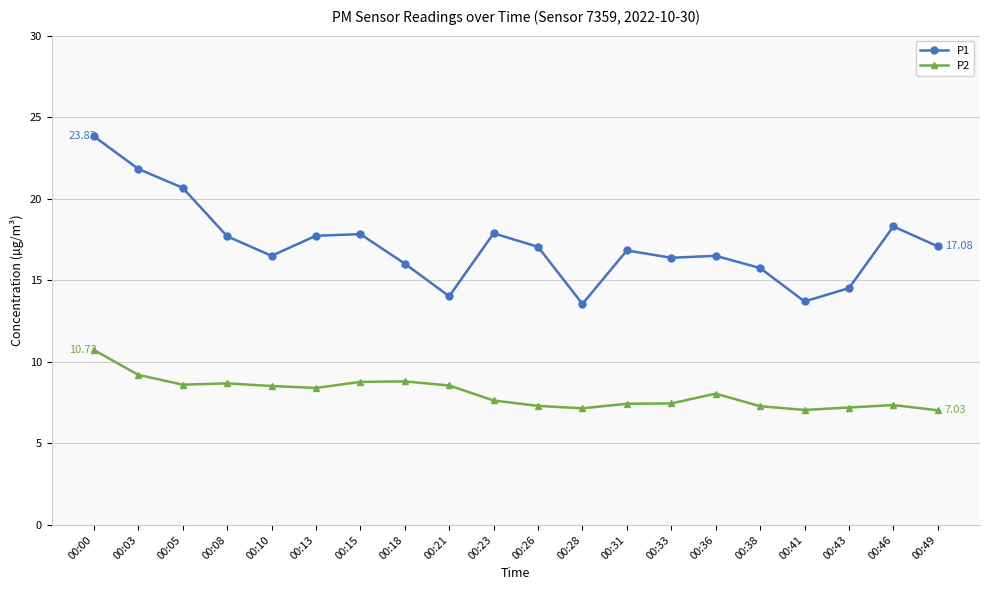

True or false: P1 has more than 2 points higher than both neighbors.

True